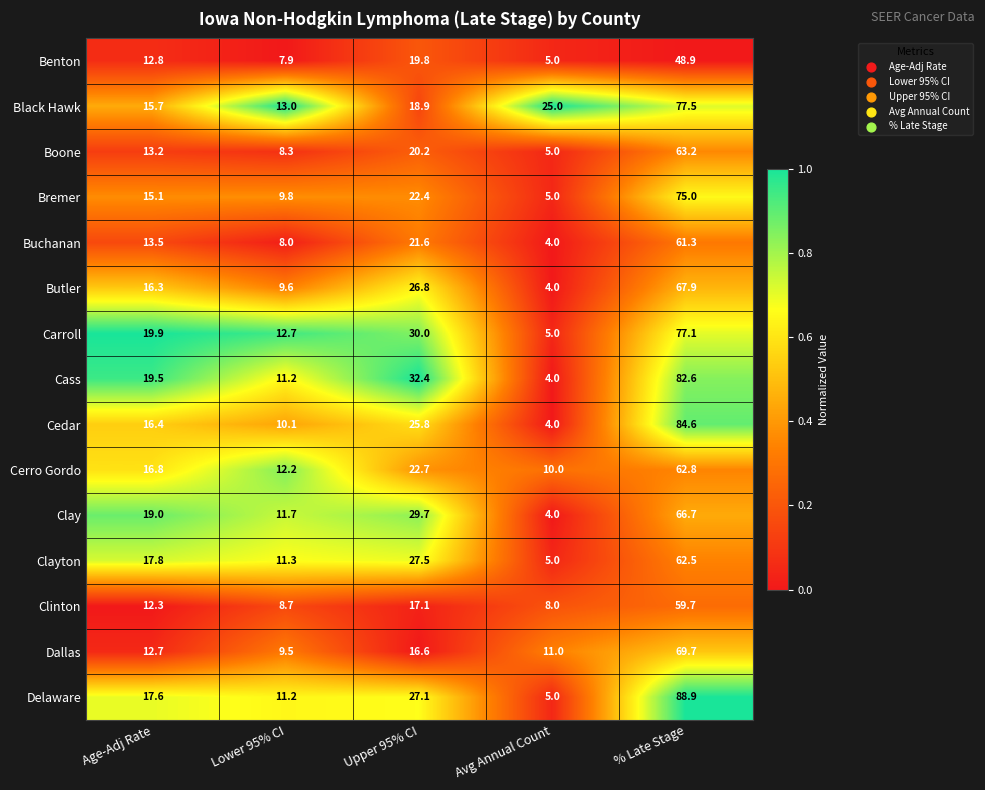

Count the number of categories in the chart.

5